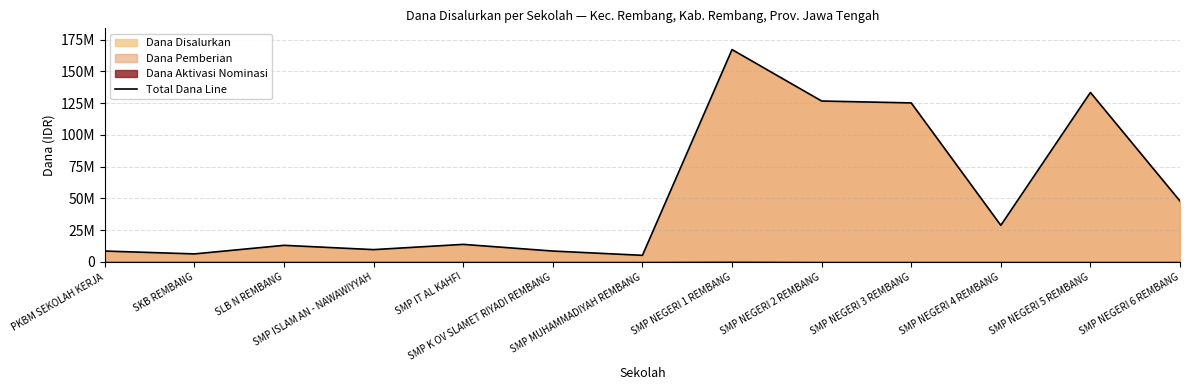

What is the label of the 7th point from the left?

SMP MUHAMMADIYAH REMBANG